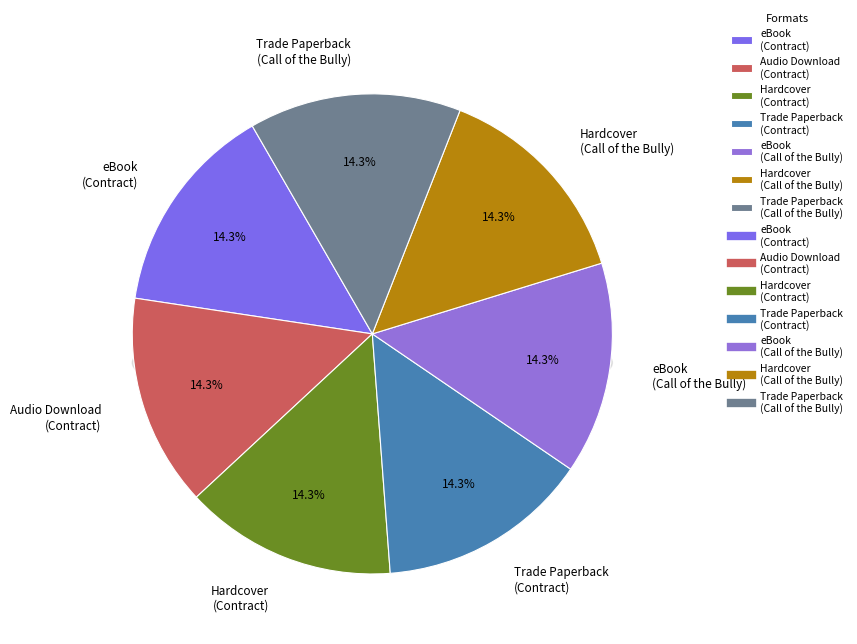

How many slices are in this pie chart?

6